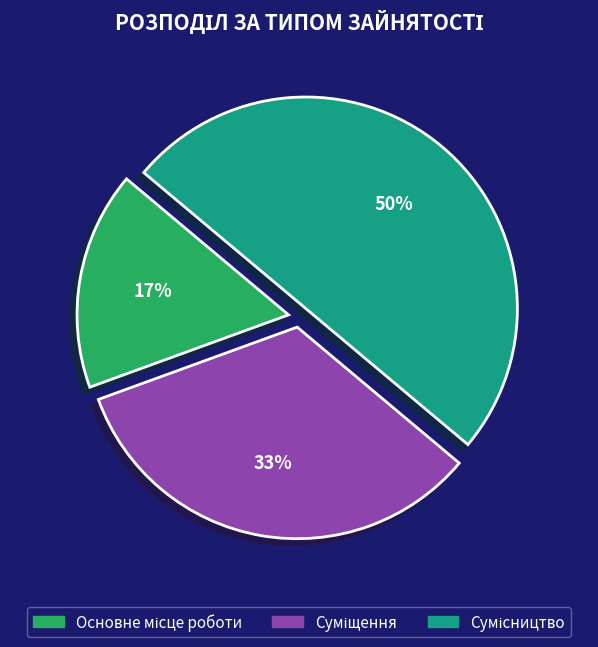

How many slices are in this pie chart?

3